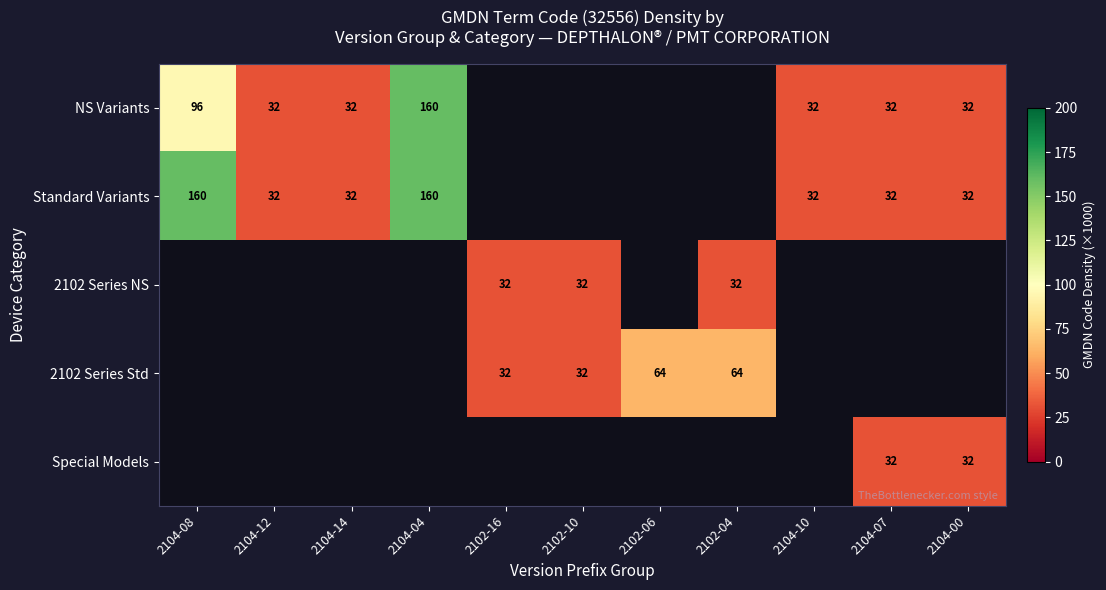

What is the sum of the Standard Variants values at 2104-08 and 2104-14?

192